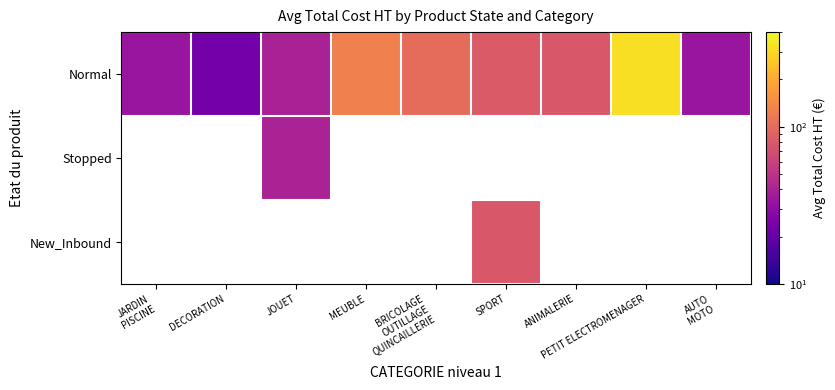

What is the total value across all series at JOUET?

79.7